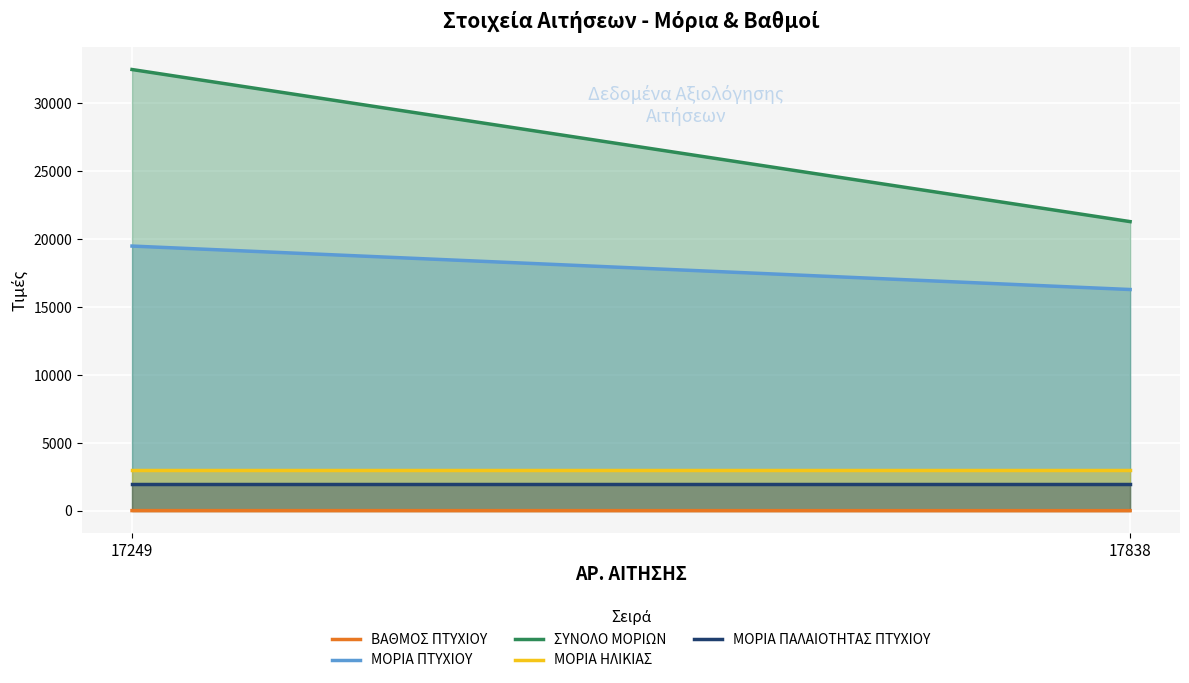

What is the difference between the ΣΥΝΟΛΟ ΜΟΡΙΩΝ values at 17249 and 17838?

11200.0